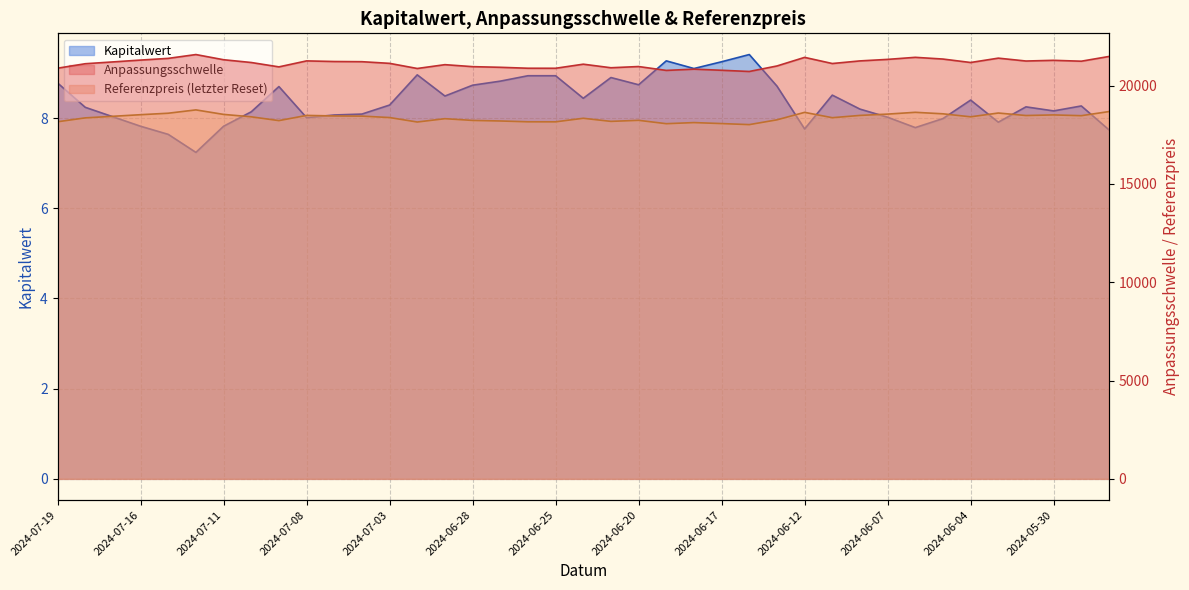

What is the difference between the Kapitalwert values at 2024-07-16 and 2024-07-15?

0.2